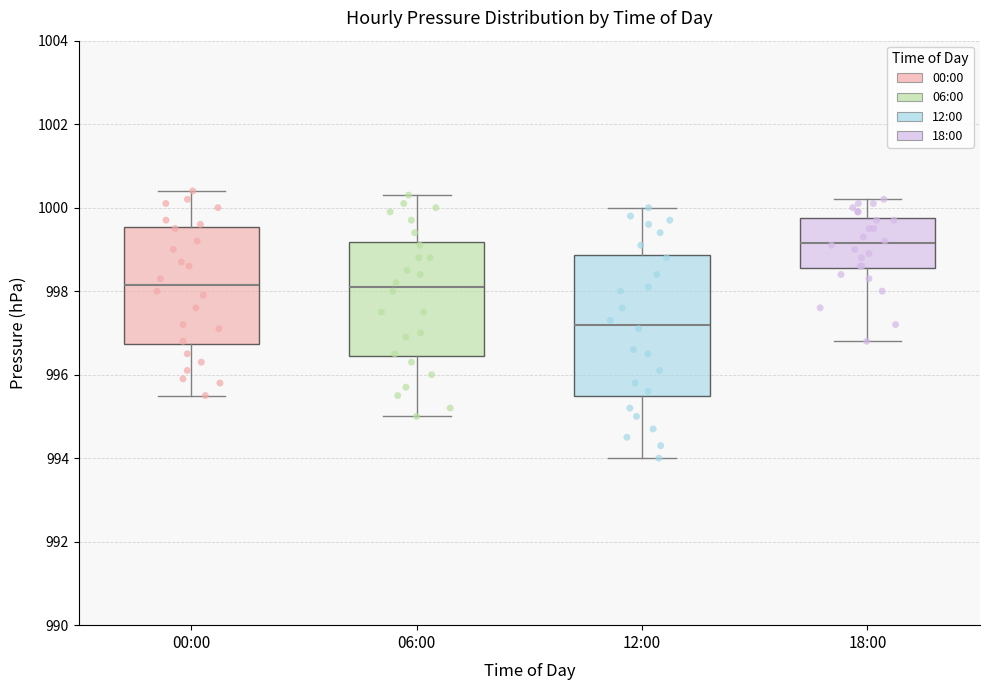

Comparing the boxes themselves (not the whiskers), which one is the tallest?

12:00